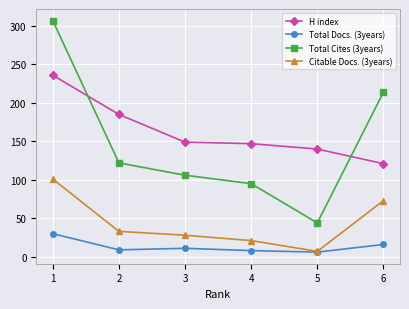

What is the difference between the maximum and minimum values in the Citable Docs. (3years) series?

94